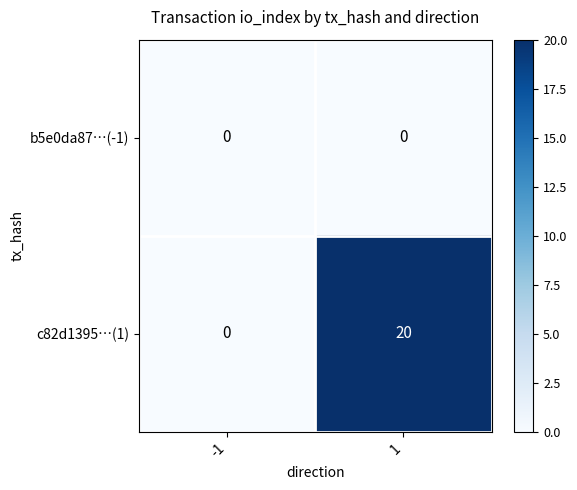

What is the sum of all c82d1395…(1) values?

20